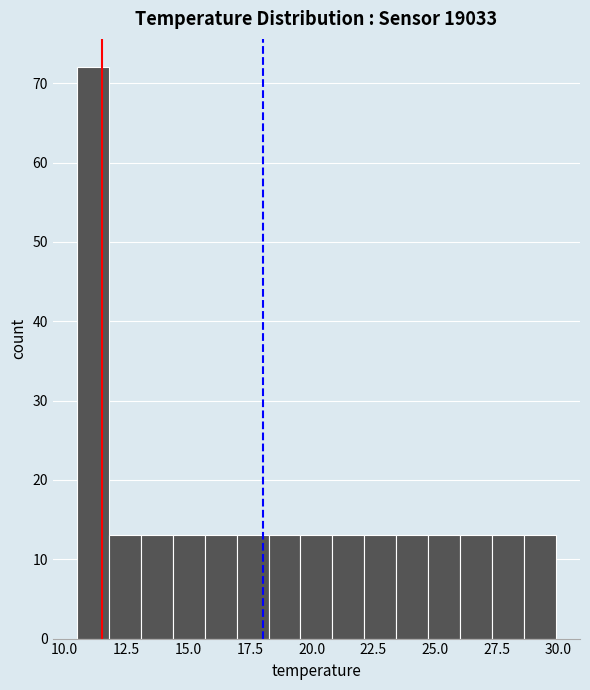

Read against the x-axis, roughly where is the centre of the tallest bar?

11.0